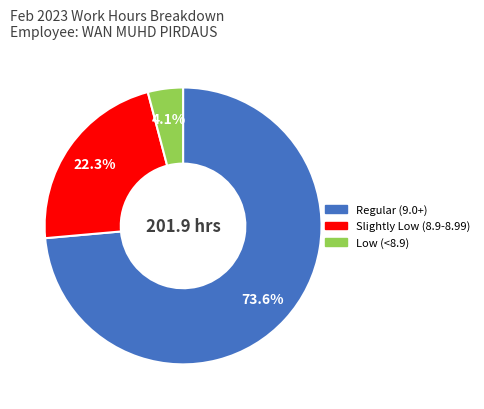

Does any single category account for the majority?

Yes